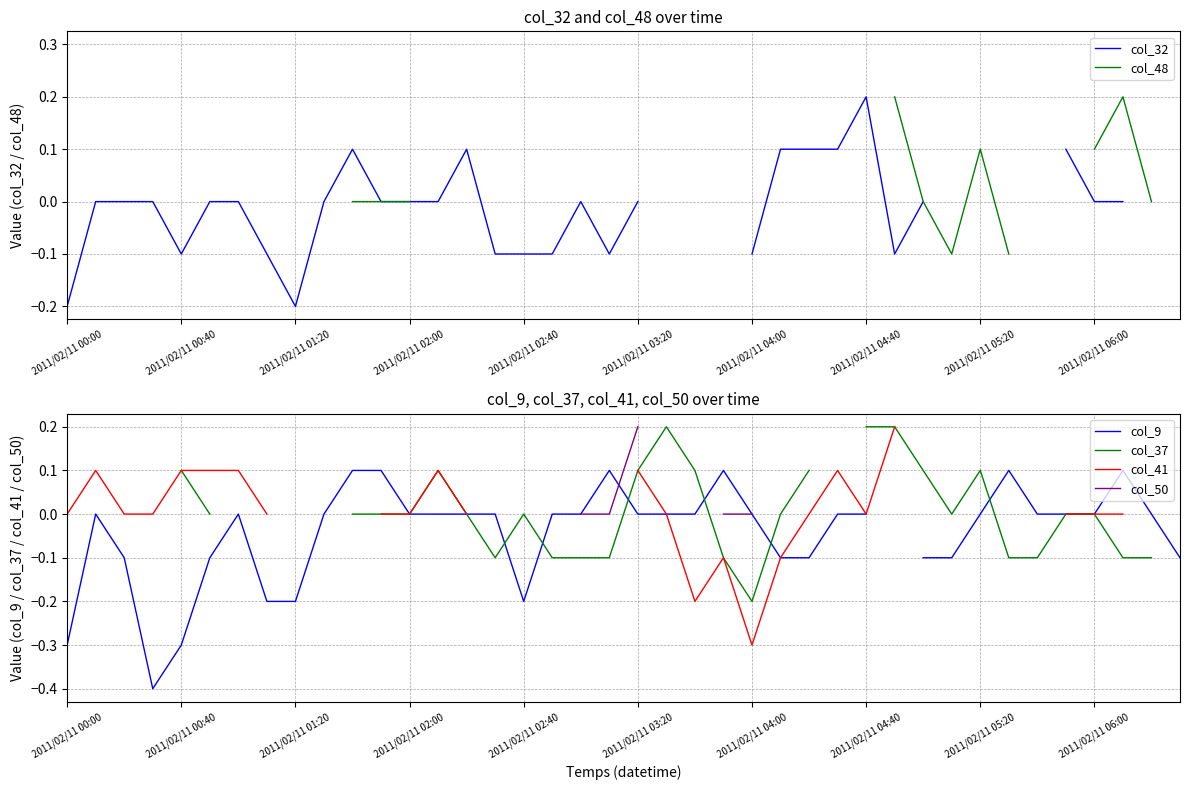

Where is the first local minimum for col_41?

22